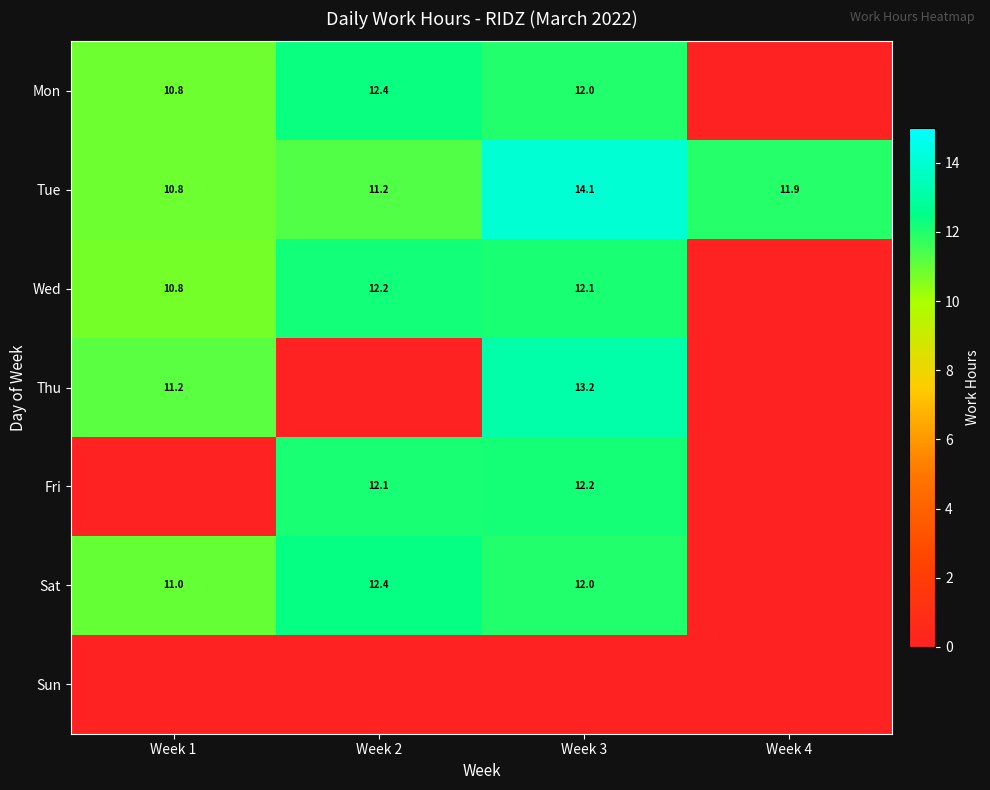

What is the sum of the Mon values at Week 2 and Week 1?

23.2